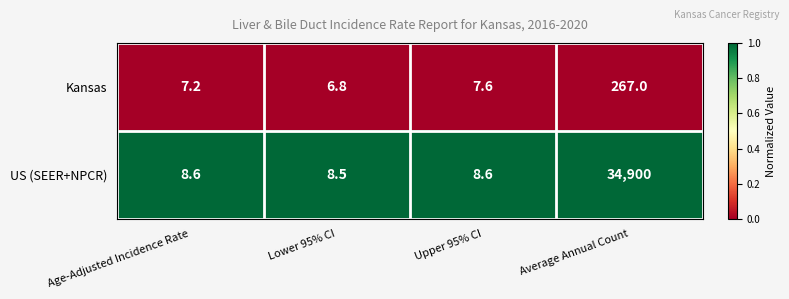

At which category is the sum across all series the highest?

Average Annual Count